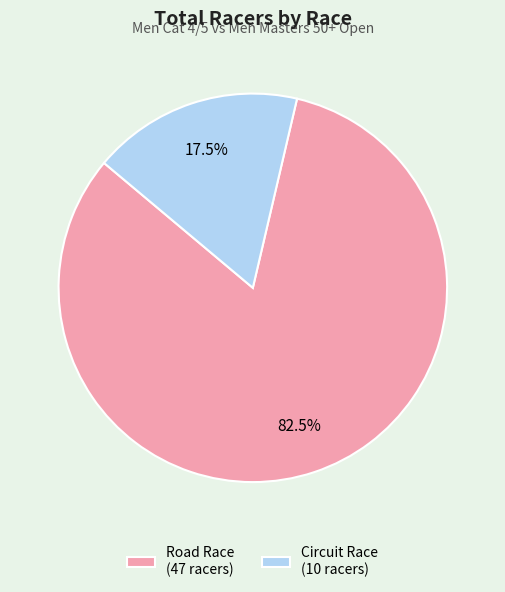

Does Circuit Race (10 racers) represent more than half of the total?

No